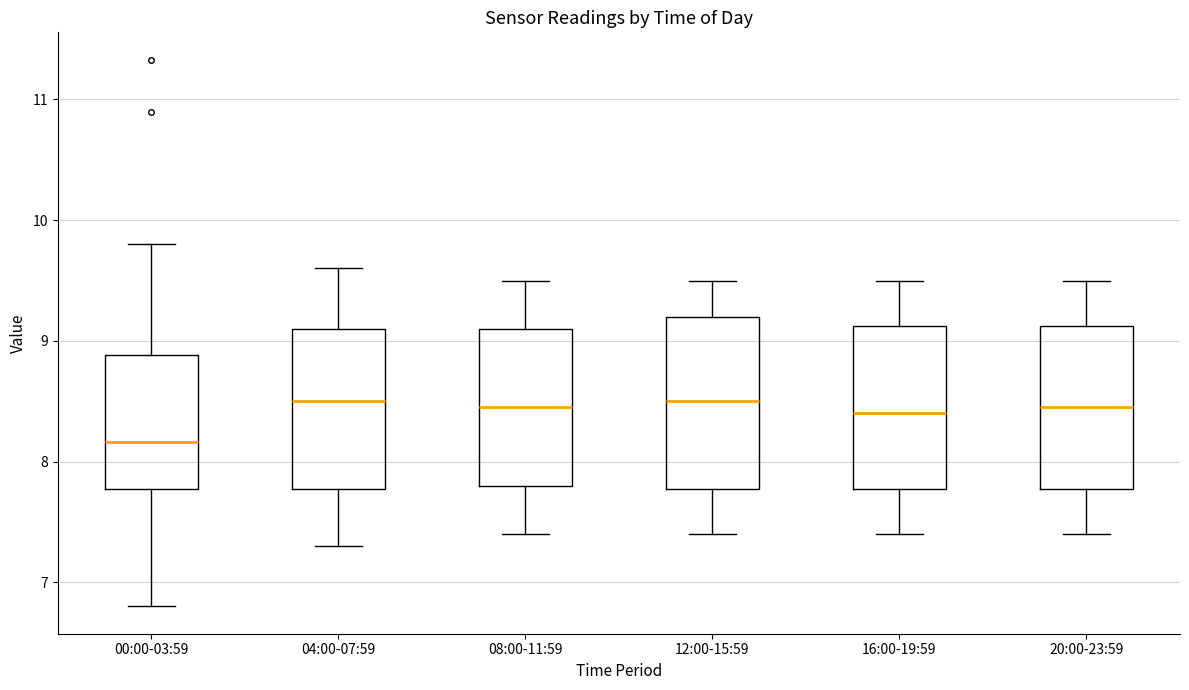

Where does the lower whisker of the box for 08:00-11:59 end on the y-axis? The values are not printed on the chart, so give them approximately, as read against the axis.

7.4